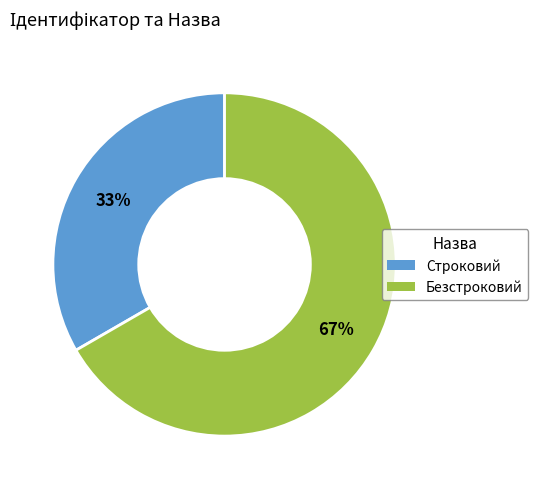

Which category has the biggest portion of the pie?

Безстроковий